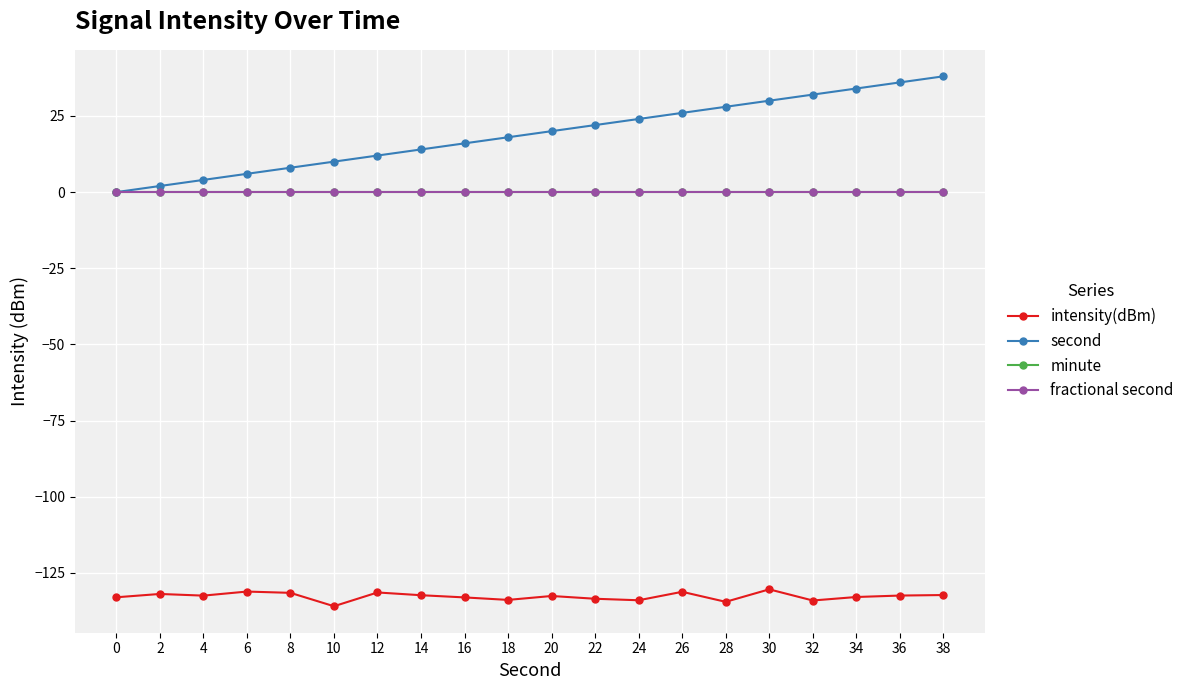

Does the chart have visible grid lines?

Yes